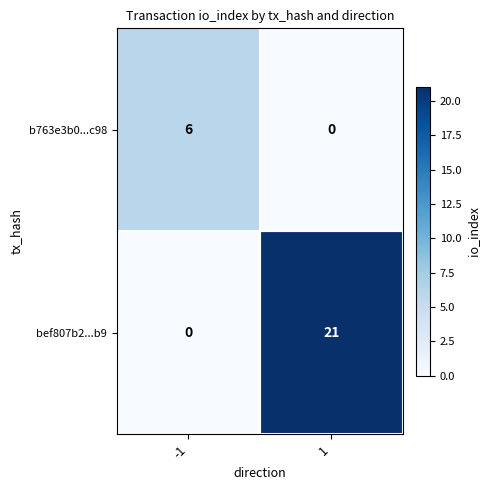

What is the sum of the bef807b2...b9 values at 1 and -1?

21